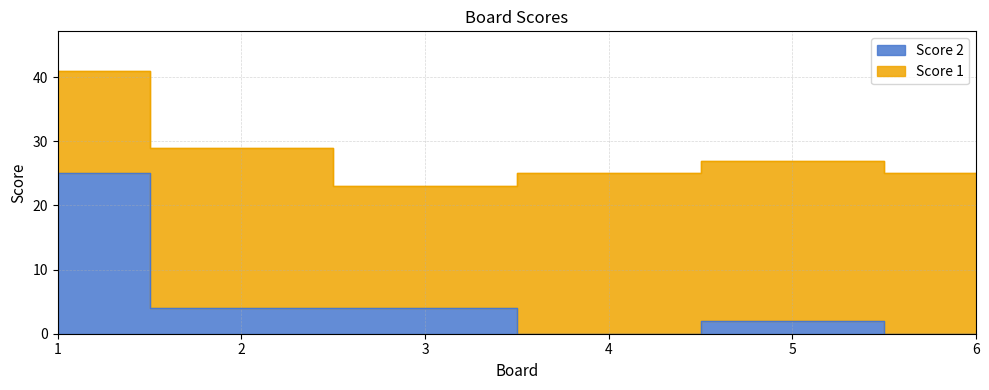

At which label is the value closest to 12?

2